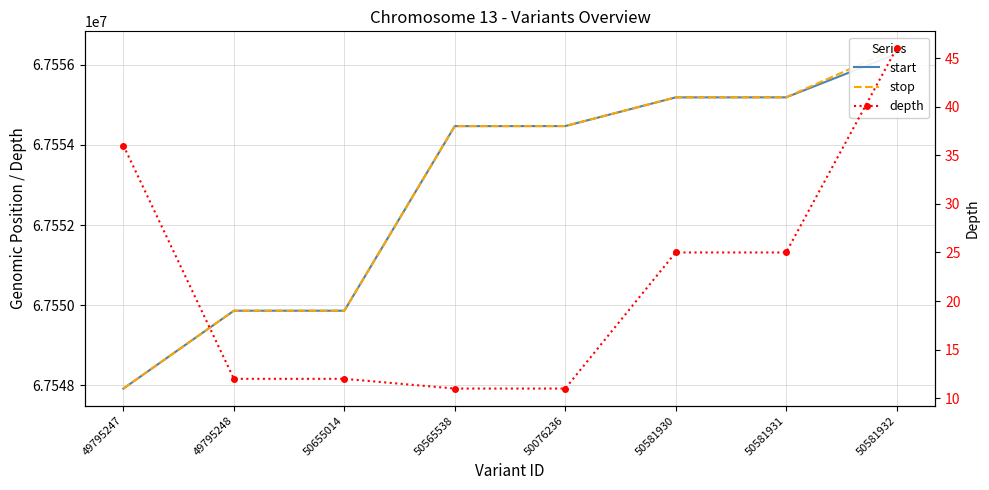

Between 50565538 and 50581930, which series saw the biggest shift?

start